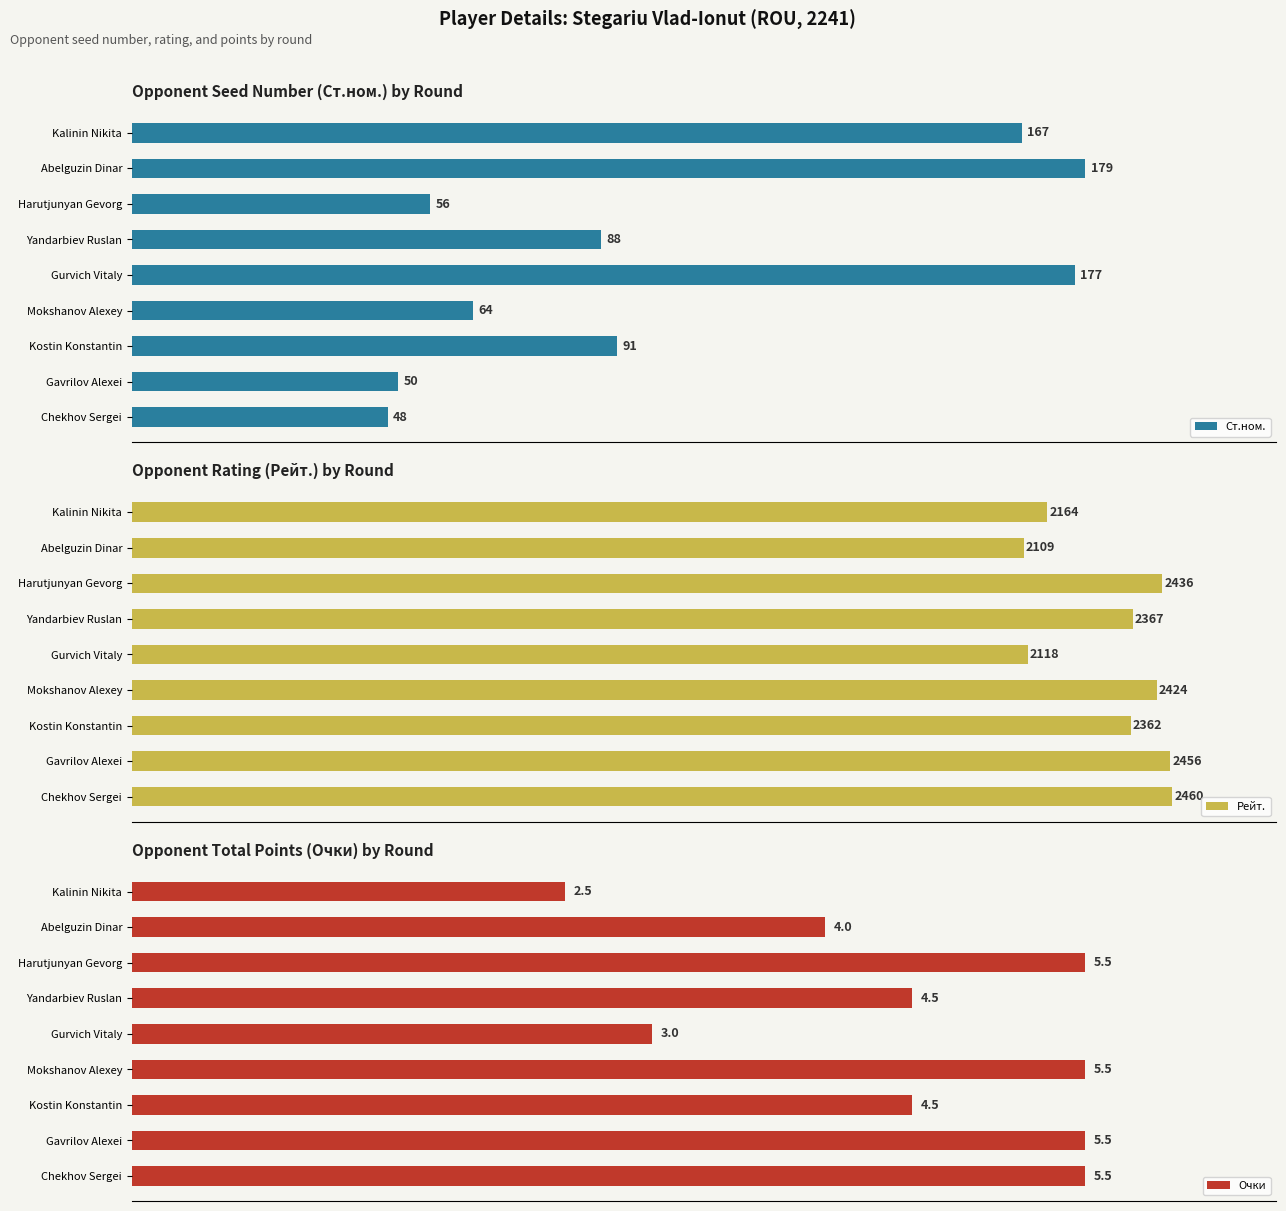

At how many categories does at least one series exceed 87?

9